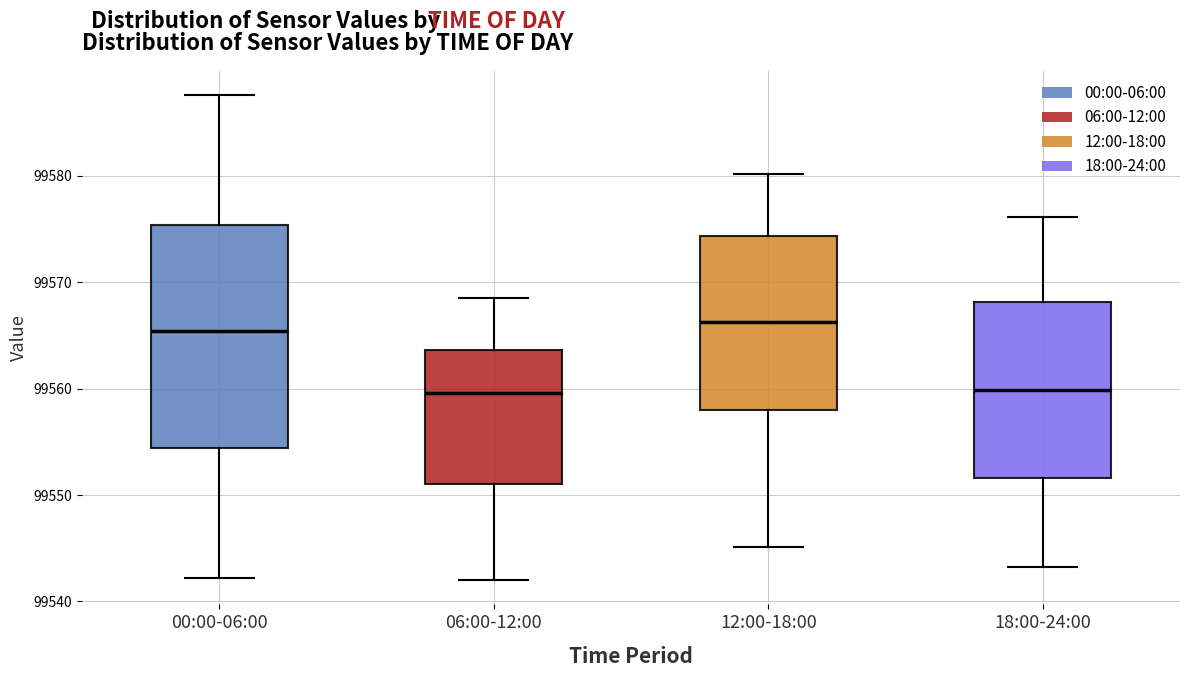

Where is the upper edge of the box for 18:00-24:00 on the y-axis? The values are not printed on the chart, so give them approximately, as read against the axis.

99568